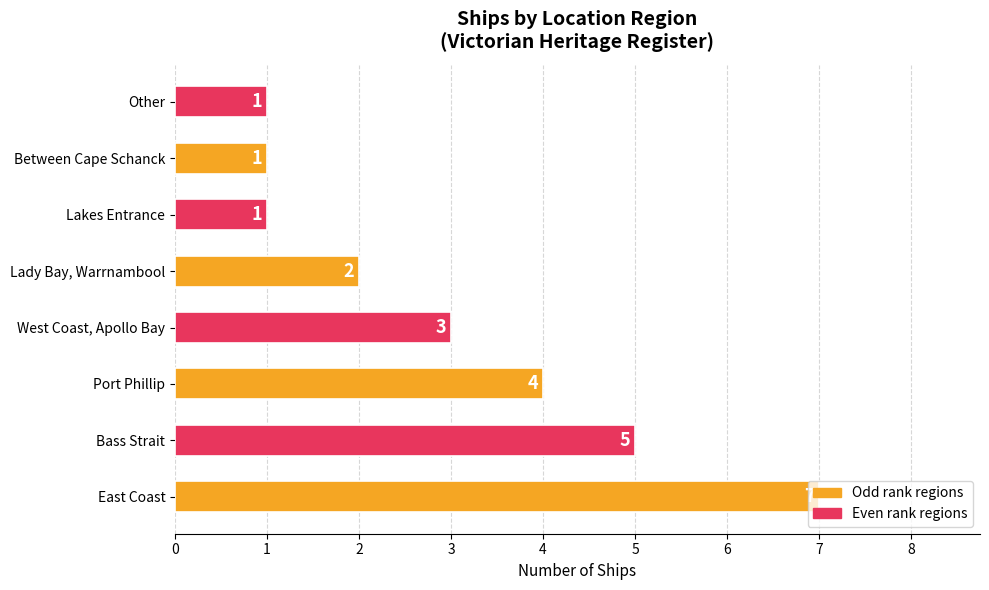

Which has a higher value, Between Cape Schanck or Port Phillip?

Port Phillip